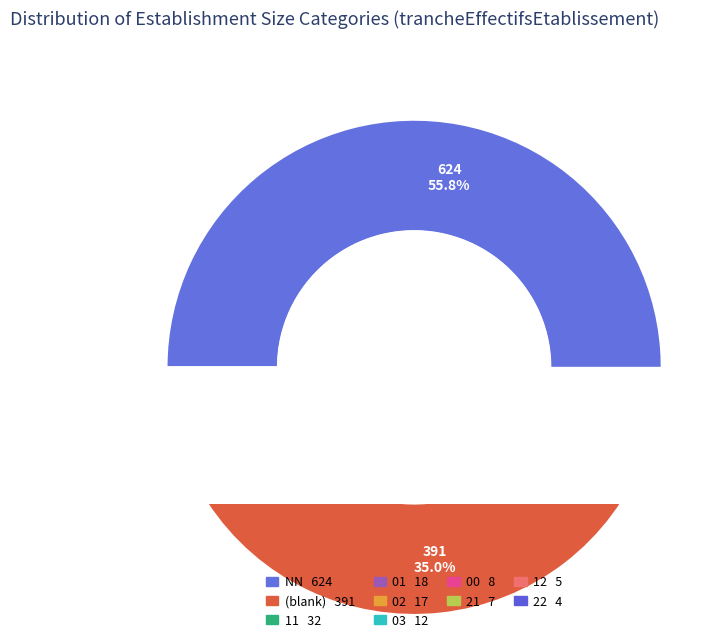

To the nearest percent, what is the combined percentage of NN and 21?

56%